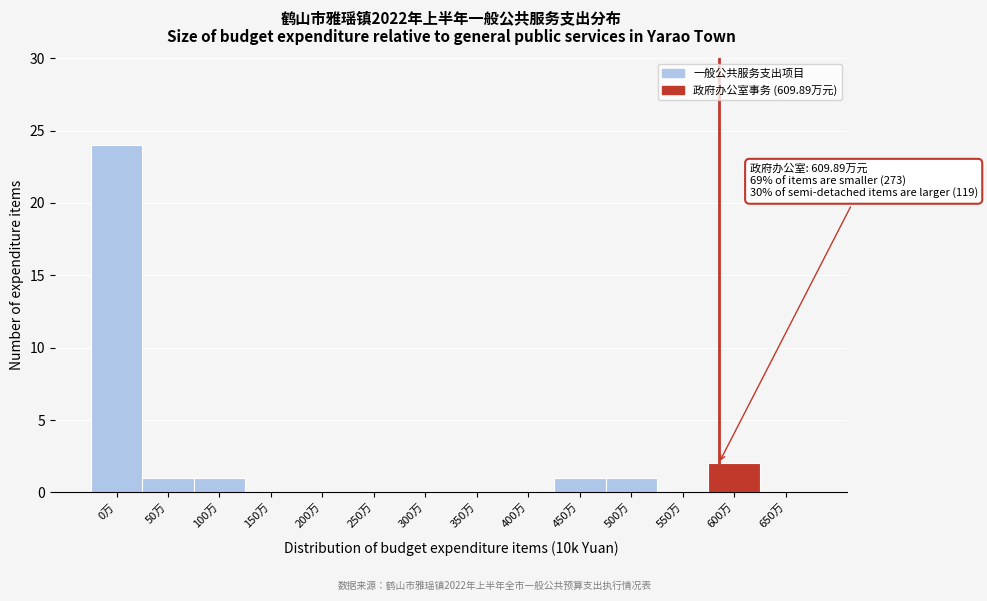

Reading right to left, list all the values displayed in this chart.

650万=0	600万=2	550万=0	500万=1	450万=1	400万=0	350万=0	300万=0	250万=0	200万=0	150万=0	100万=1	50万=1	0万=24